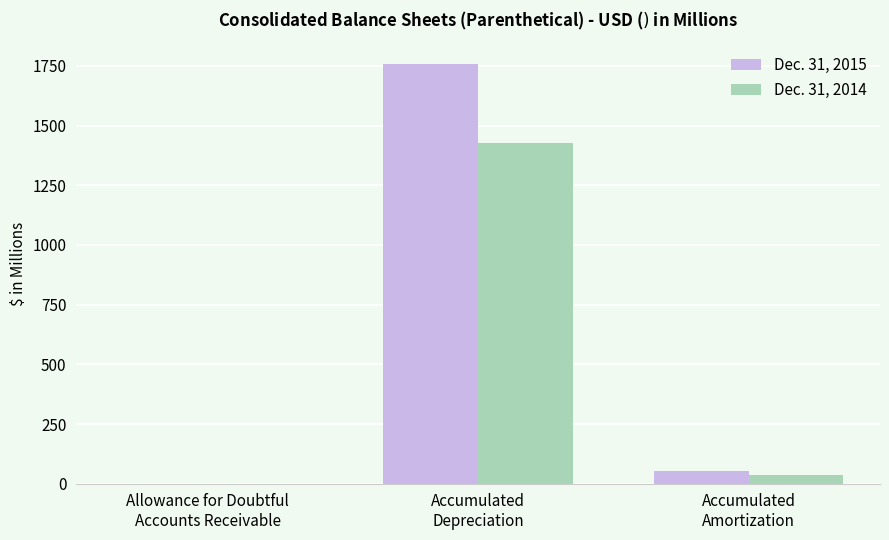

What is the sum of all Dec. 31, 2015 values?

1812.5